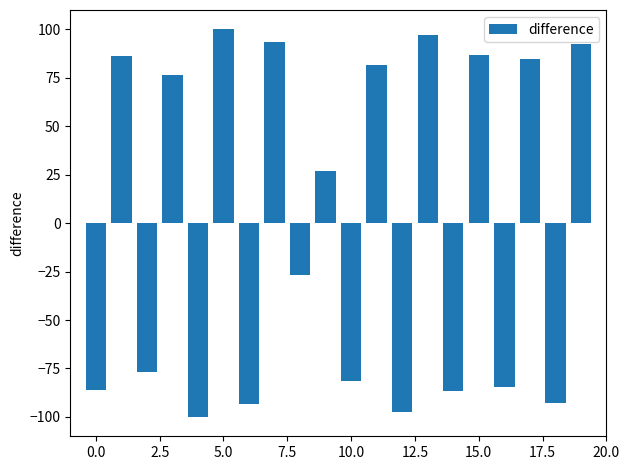

What is the value of the 11th bar from the left?

-81.4